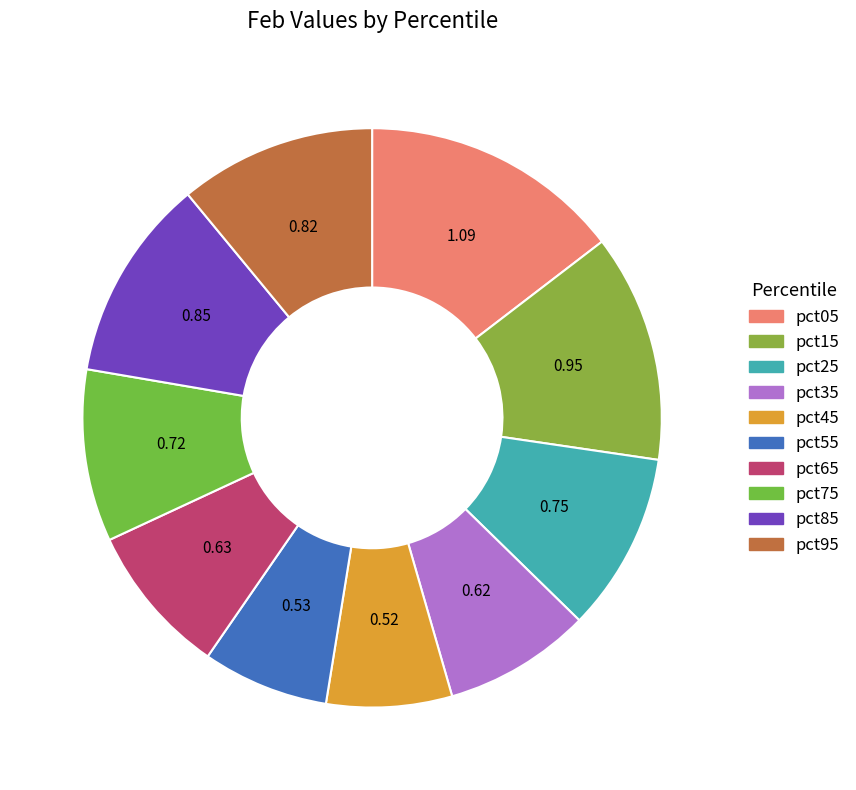

How many slices are in this pie chart?

10